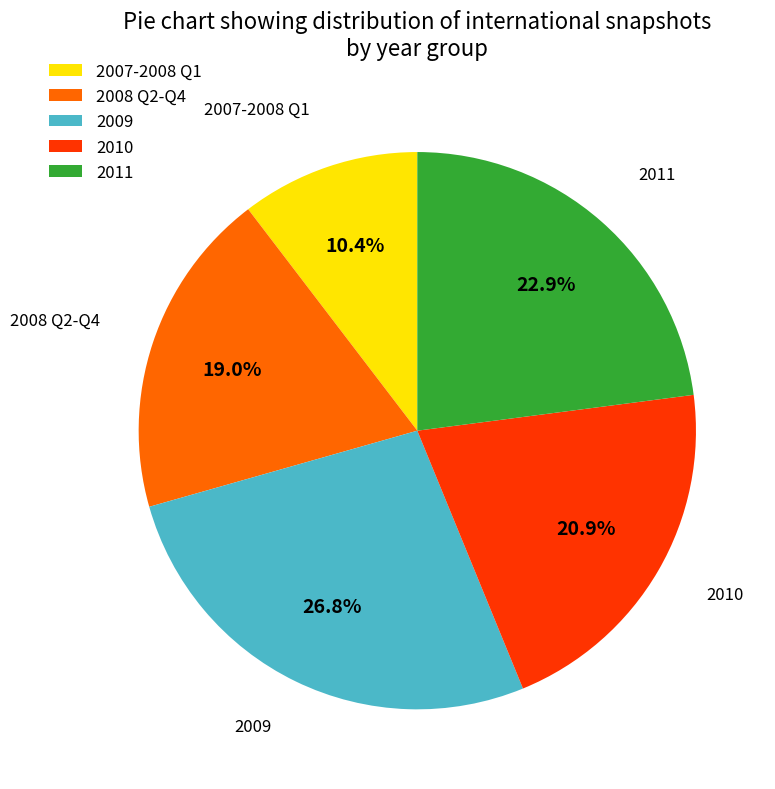

What is the largest slice in the pie chart?

2009